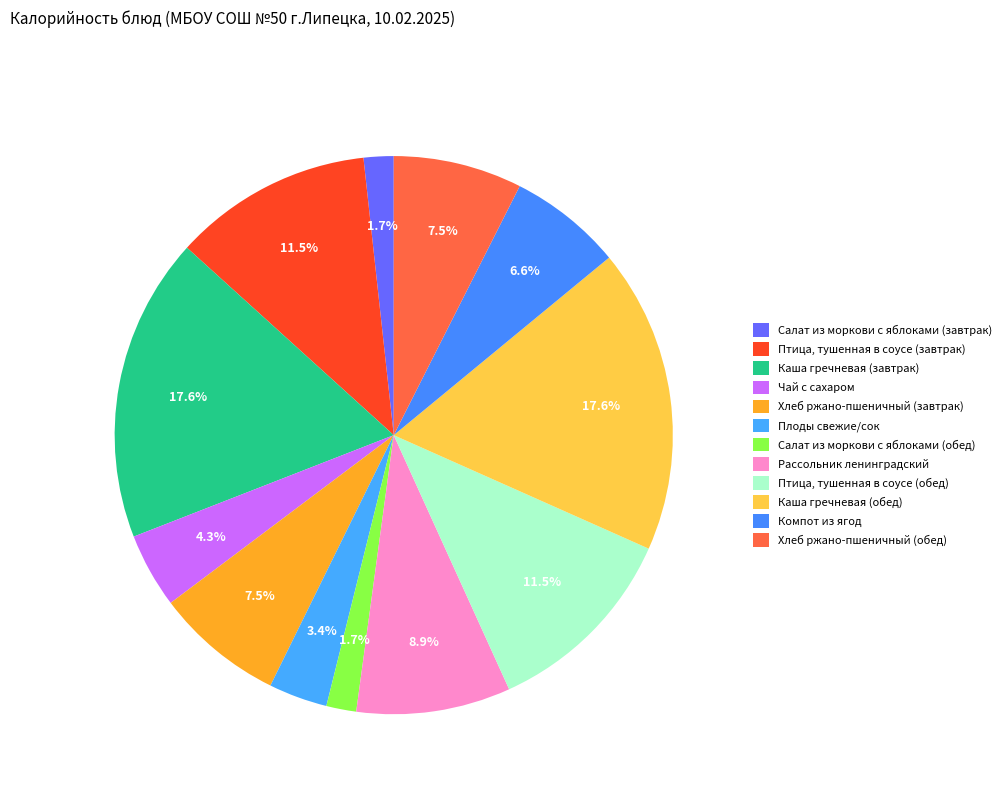

How many segments does this pie chart have?

12